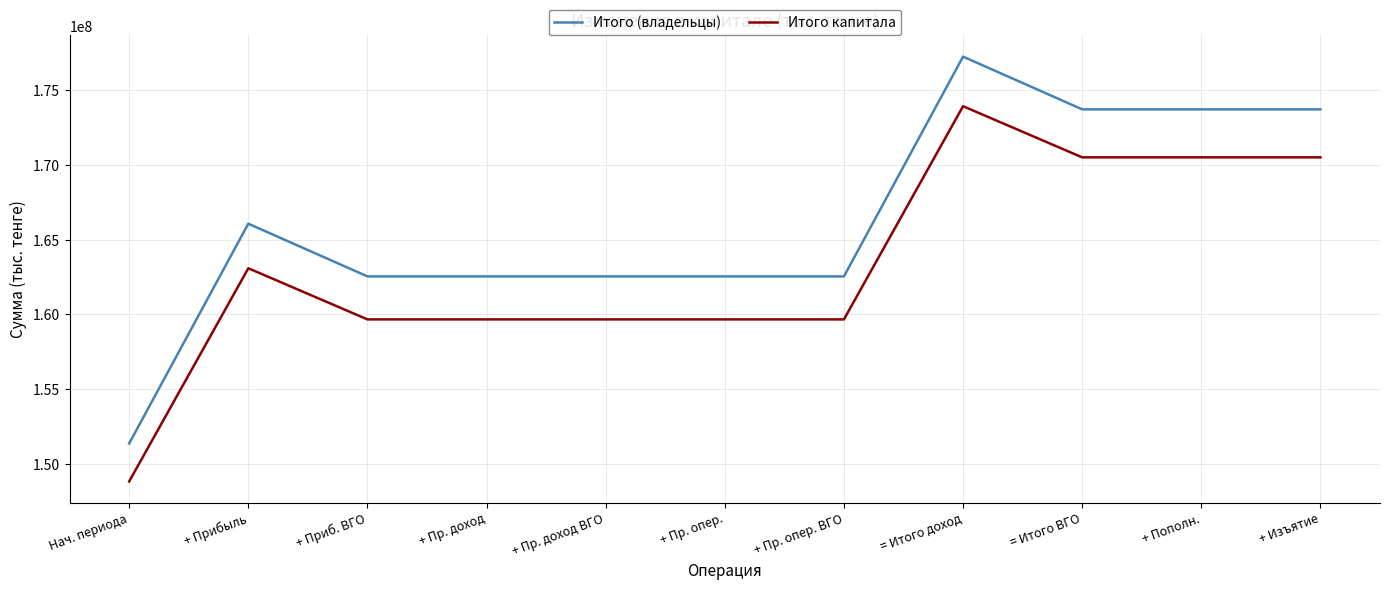

Which category has the highest value across all series?

= Итого доход